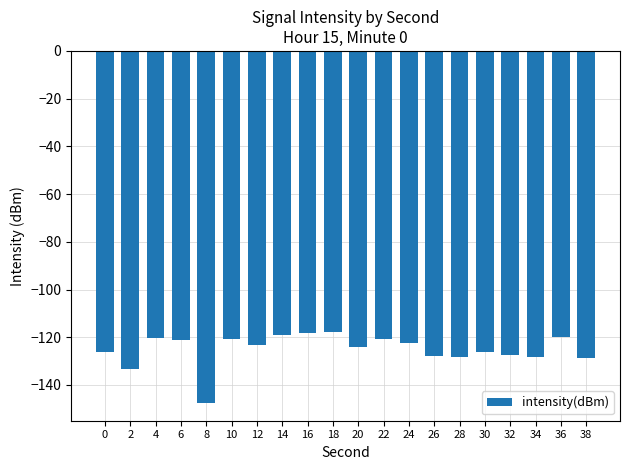

How many data points does each series have?

20